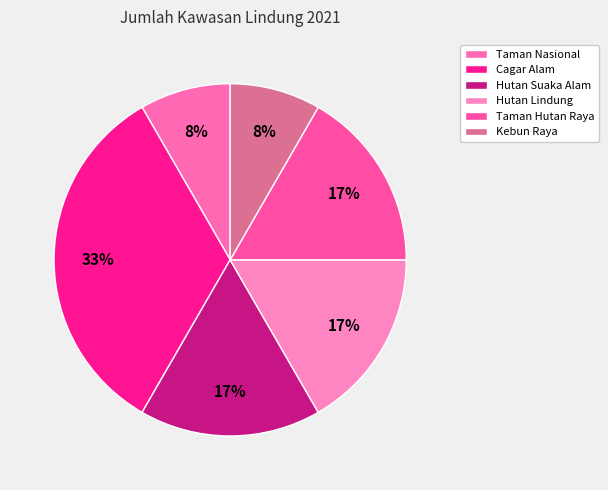

Which category has the biggest portion of the pie?

Cagar Alam